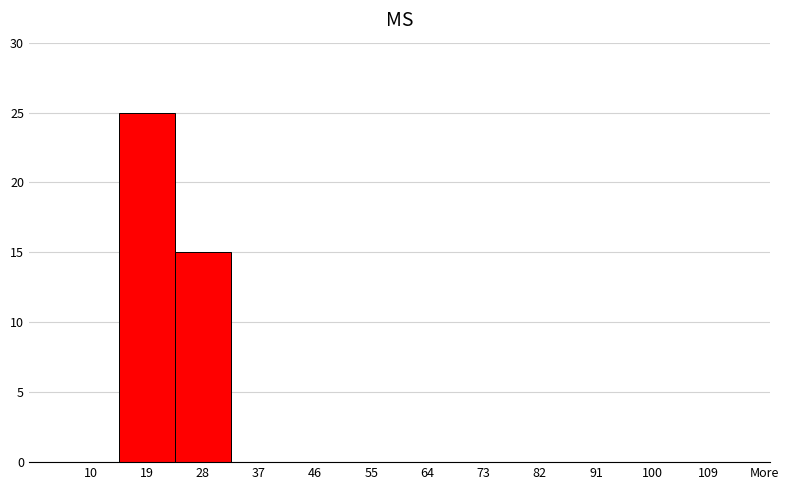

Reading left to right, extract all data points from this chart.

10=0	19=25	28=15	37=0	46=0	55=0	64=0	73=0	82=0	91=0	100=0	109=0